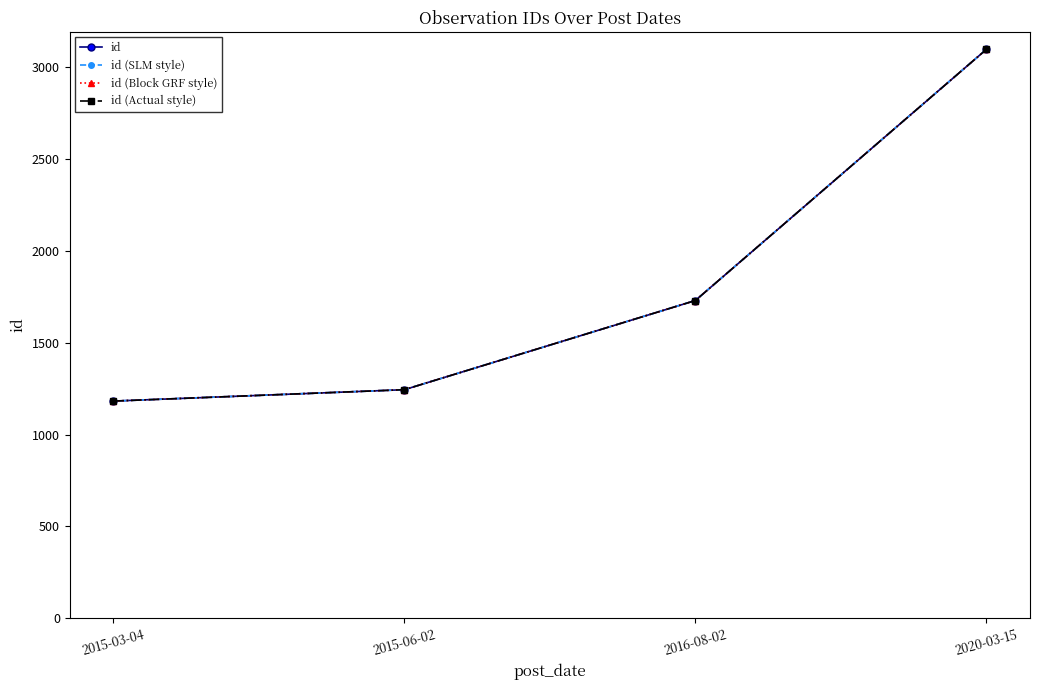

Is this an area chart (filled region under the line)?

No